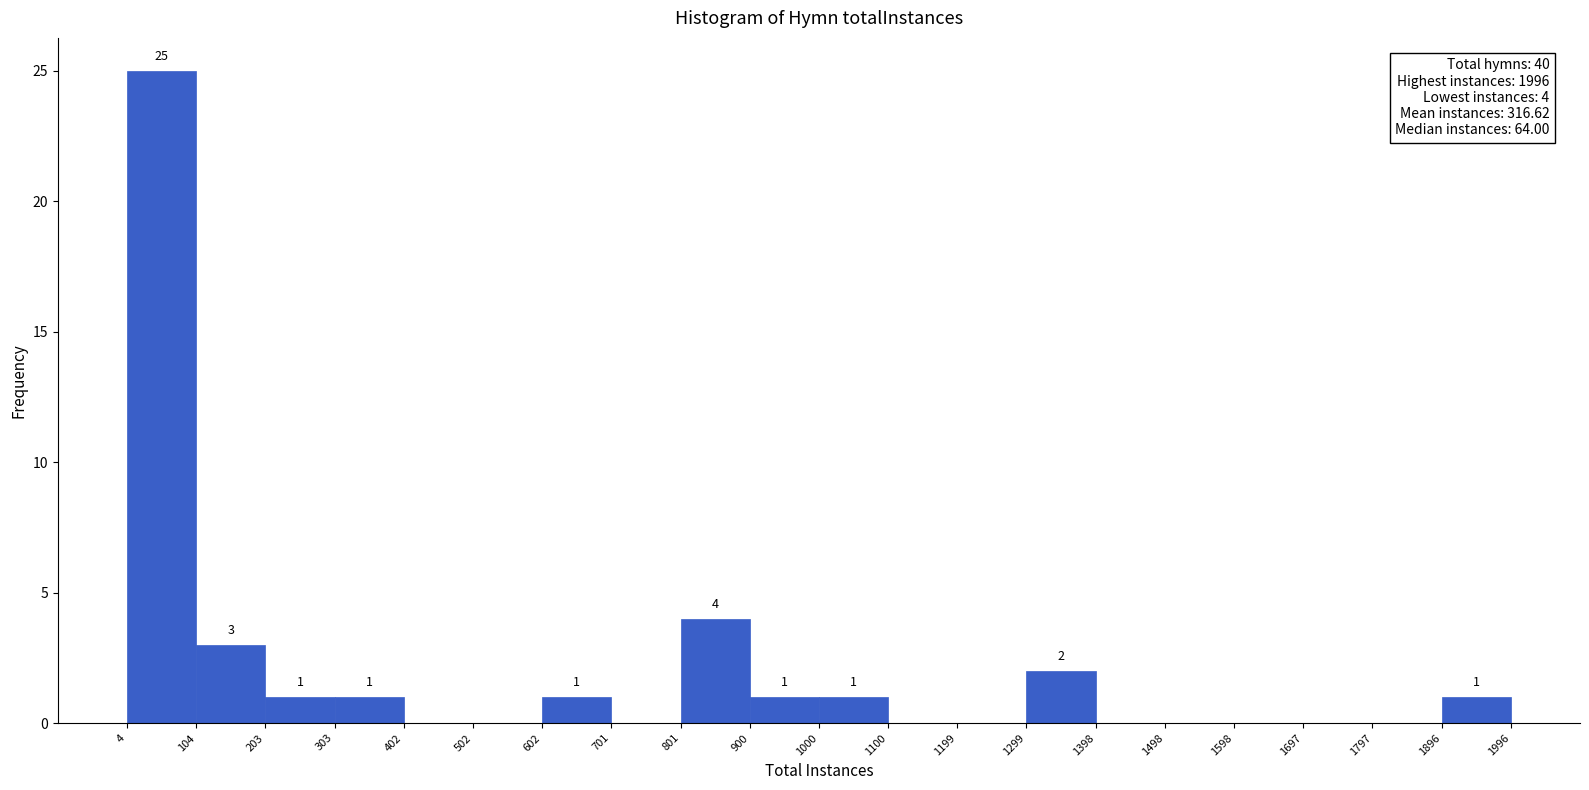

Which range on the x-axis has the tallest bar?

4 to 104